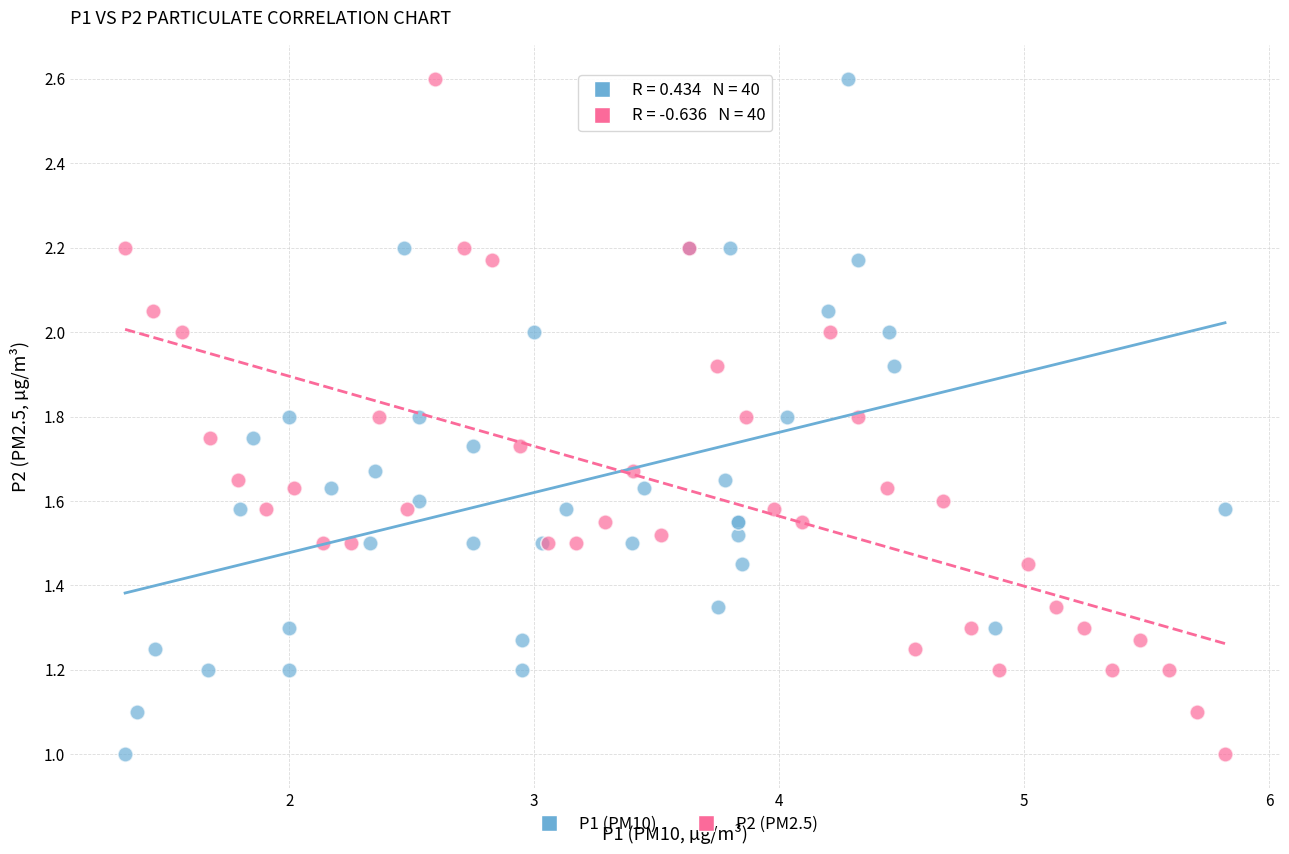

What are all the series names shown in the legend?

P1 (PM10), P2 (PM2.5)